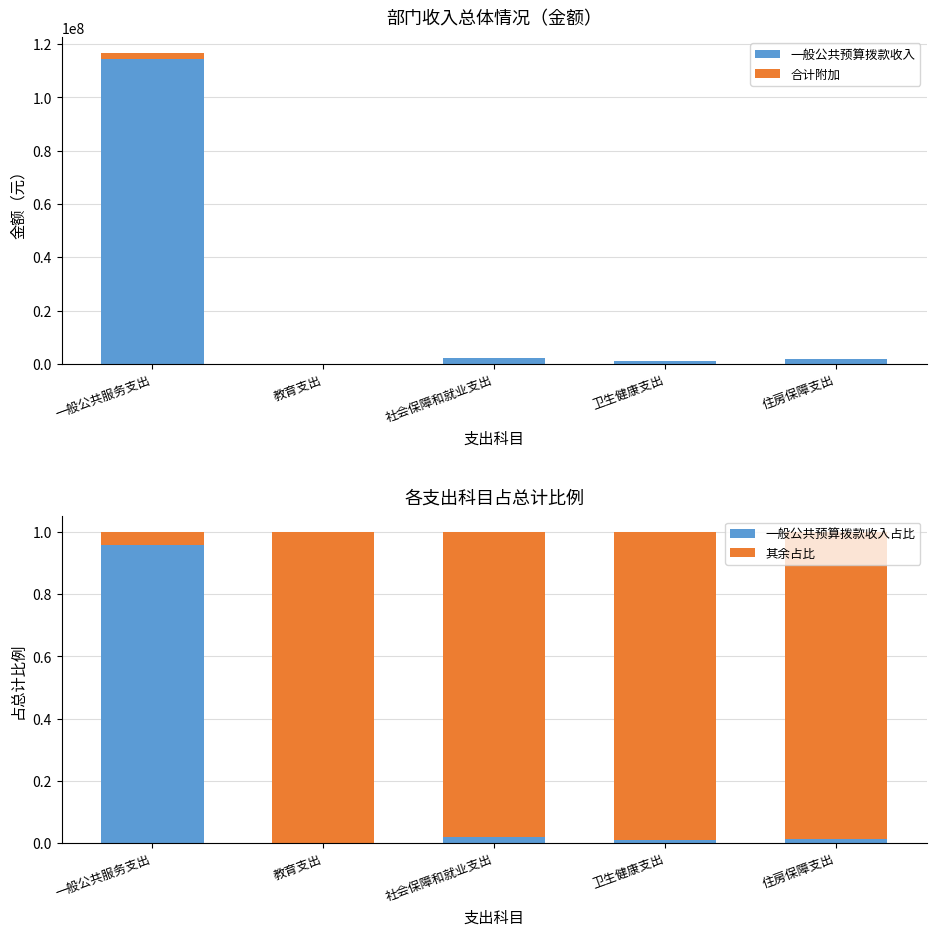

Reading left to right, extract all data points from this chart.

一般公共预算拨款收入: 一般公共服务支出=114451801.5	教育支出=33813.0	社会保障和就业支出=2177388.3	卫生健康支出=1064407.6	住房保障支出=1732229.2
合计附加: 一般公共服务支出=2289036.0	教育支出=676.3	社会保障和就业支出=43547.8	卫生健康支出=21288.2	住房保障支出=34644.6
一般公共预算拨款收入占比: 一般公共服务支出=1.0	教育支出=0.0	社会保障和就业支出=0.0	卫生健康支出=0.0	住房保障支出=0.0
其余占比: 一般公共服务支出=0.0	教育支出=1.0	社会保障和就业支出=1.0	卫生健康支出=1.0	住房保障支出=1.0